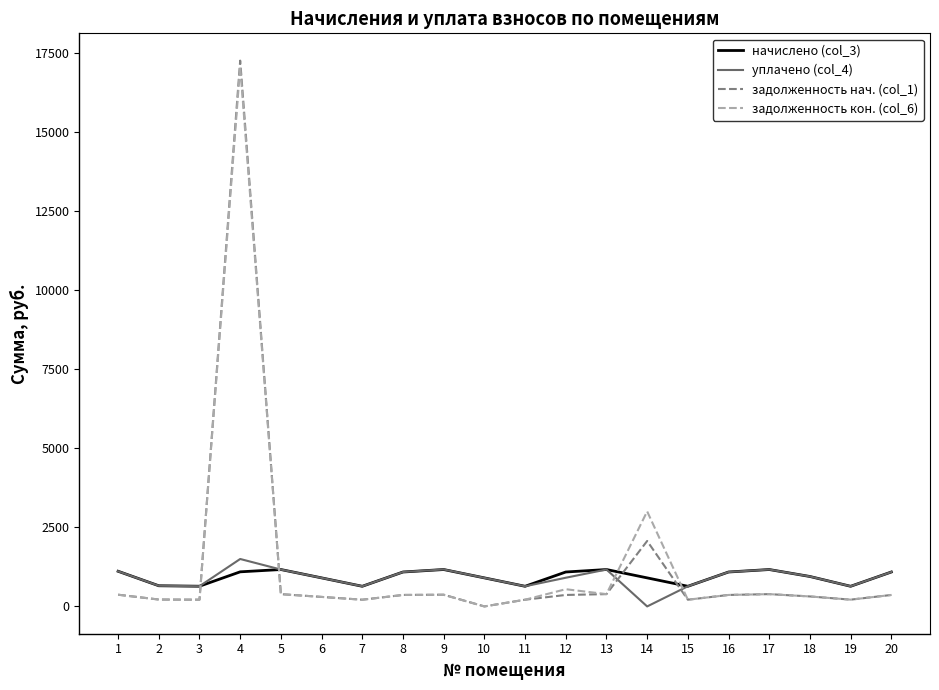

What are all the series names shown in the legend?

начислено (col_3), уплачено (col_4), задолженность нач. (col_1), задолженность кон. (col_6)